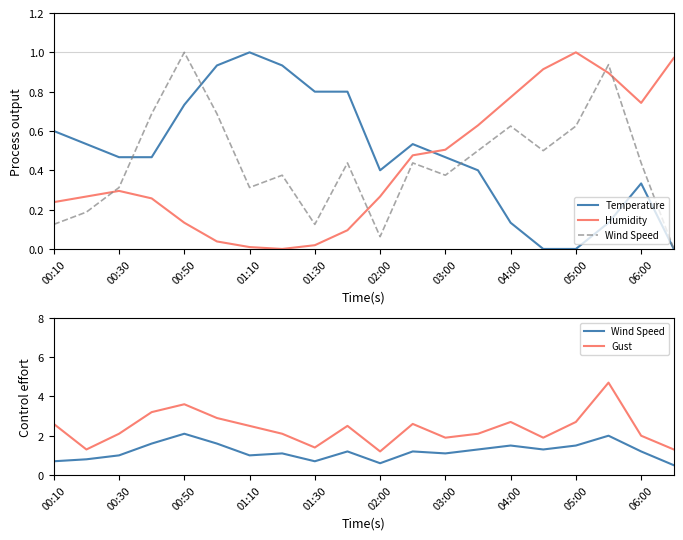

What is the approximate value of Wind Speed at 06:00?

1.2